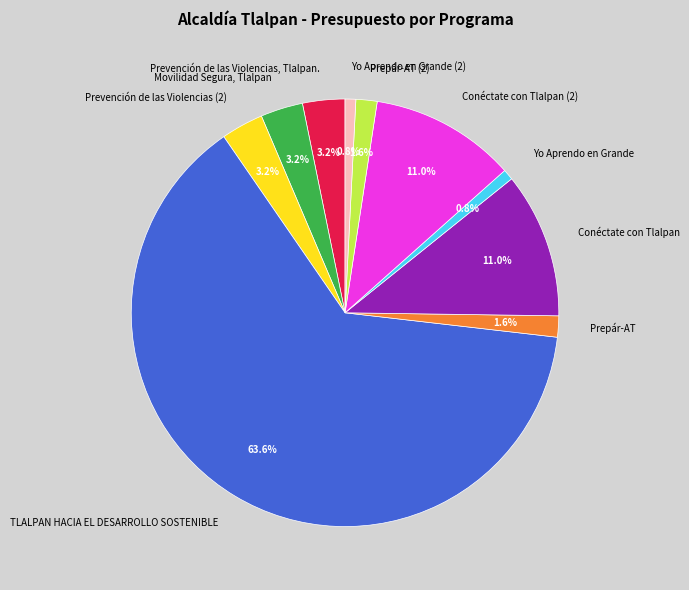

To the nearest percent, what is the average slice percentage?

10%